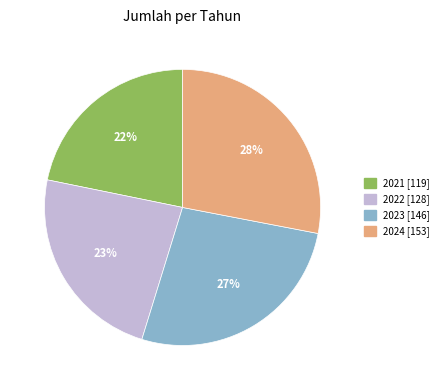

Which has a higher value, 2021 or 2022?

2022